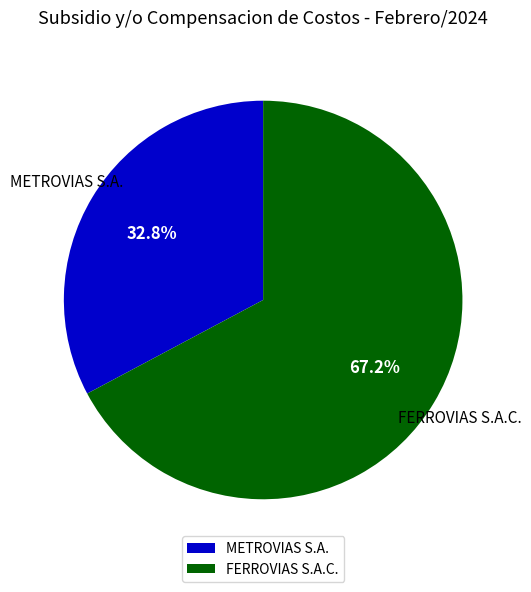

Approximately how many times larger is the value at METROVIAS S.A. compared to FERROVIAS S.A.C.?

0.5